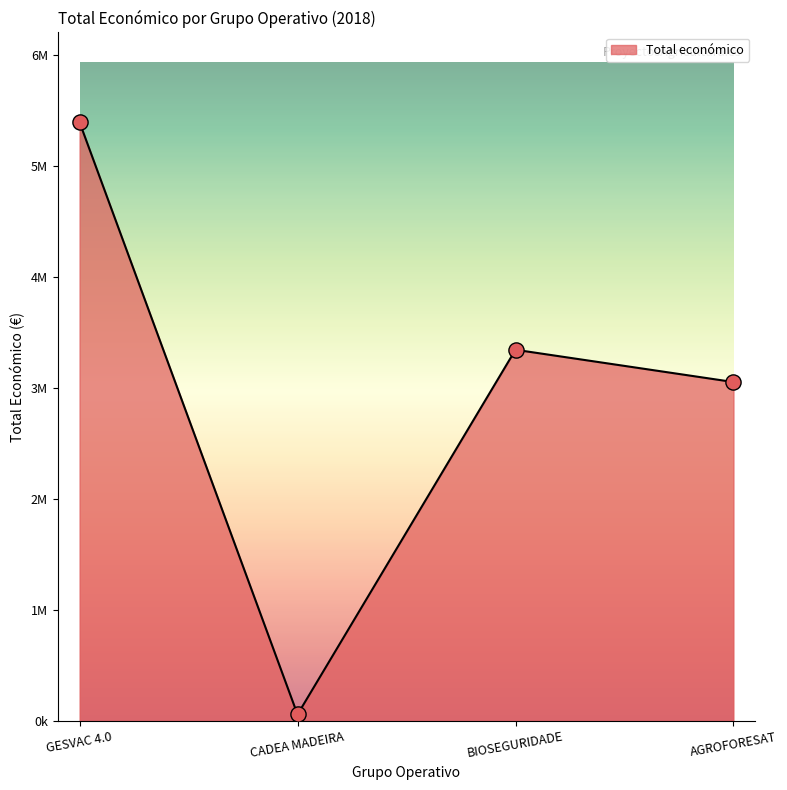

What is the ratio of the value at BIOSEGURIDADE to the value at CADEA MADEIRA?

57.0